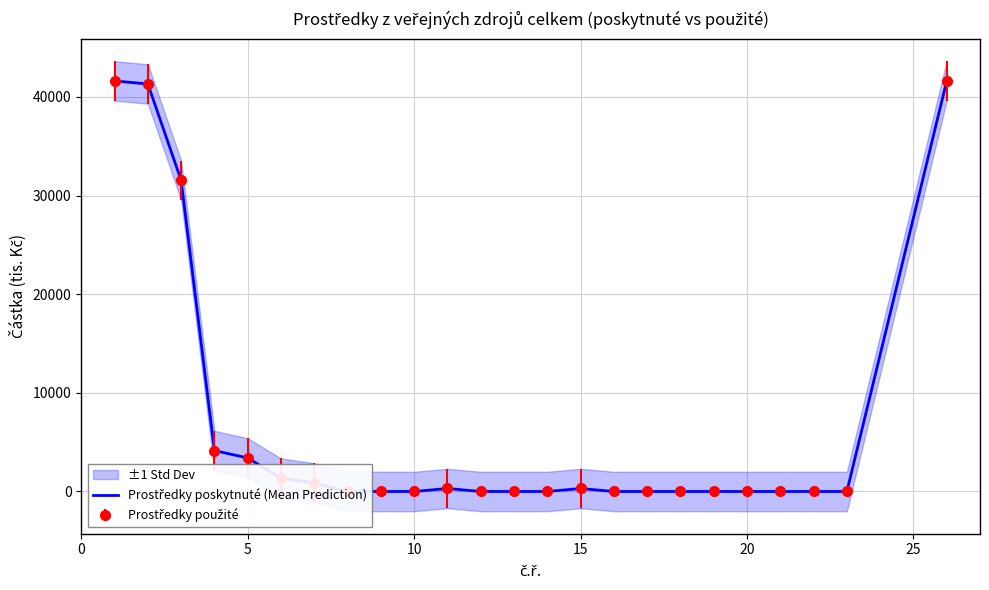

Does the chart have visible grid lines?

Yes